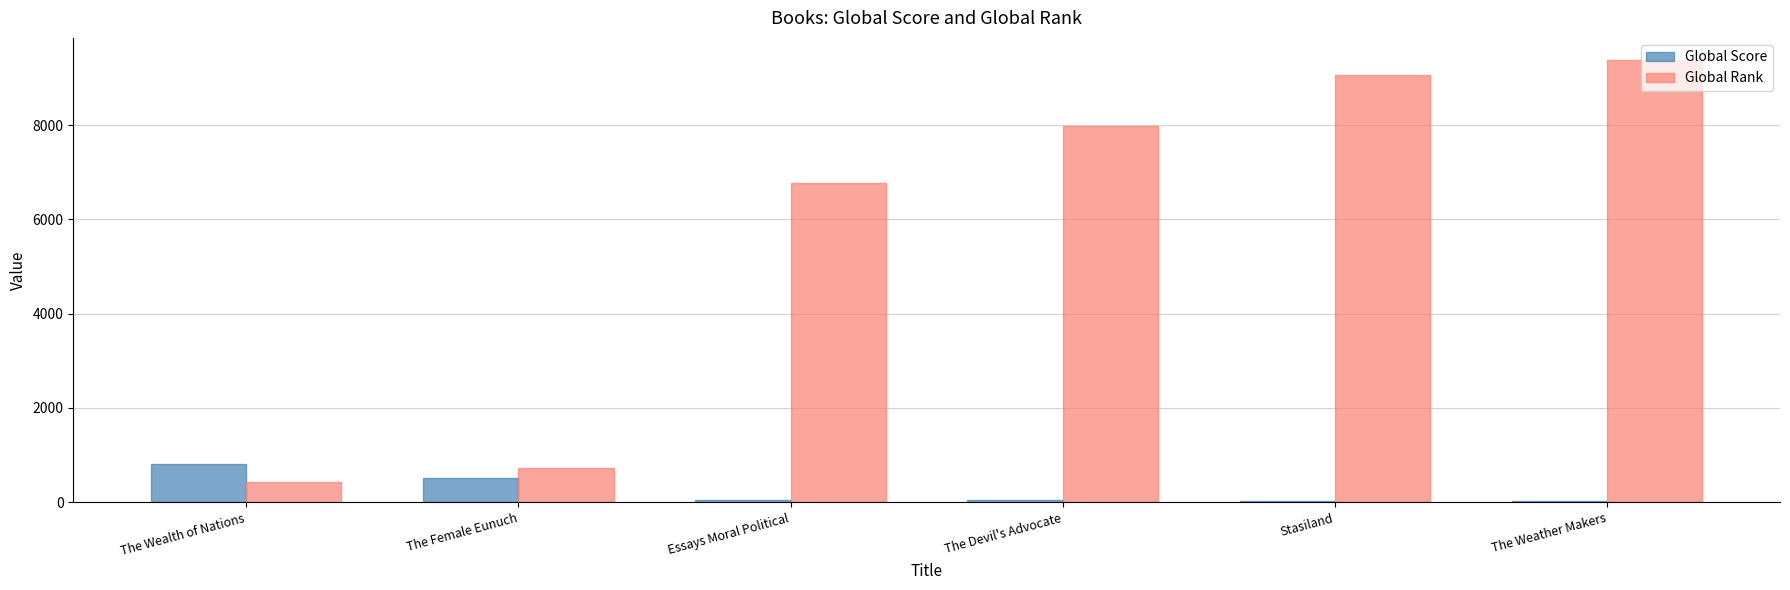

What is the average value of the Global Rank series?

5725